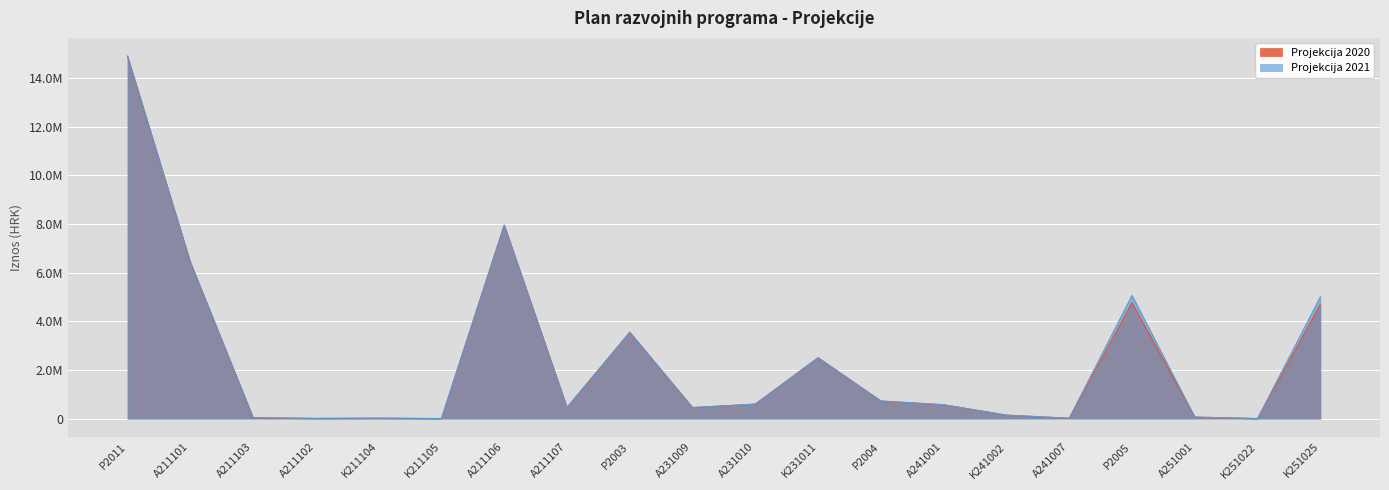

Rank the series by their average value, from highest to lowest.

Projekcija 2021, Projekcija 2020